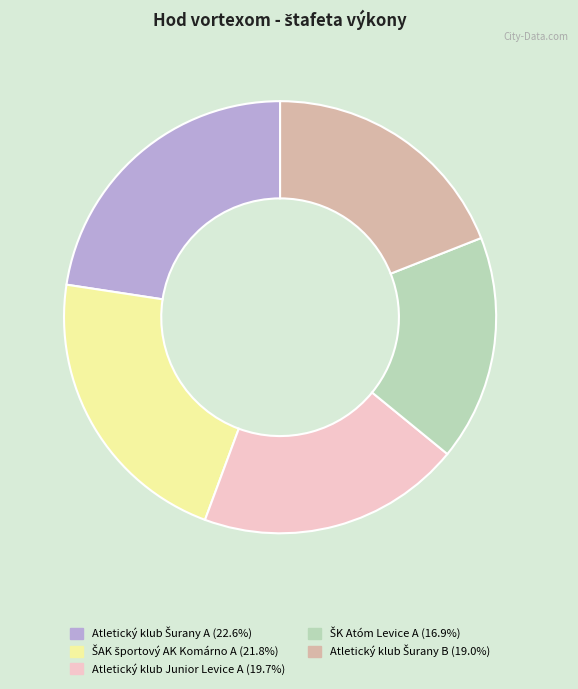

Does any single category account for the majority?

No